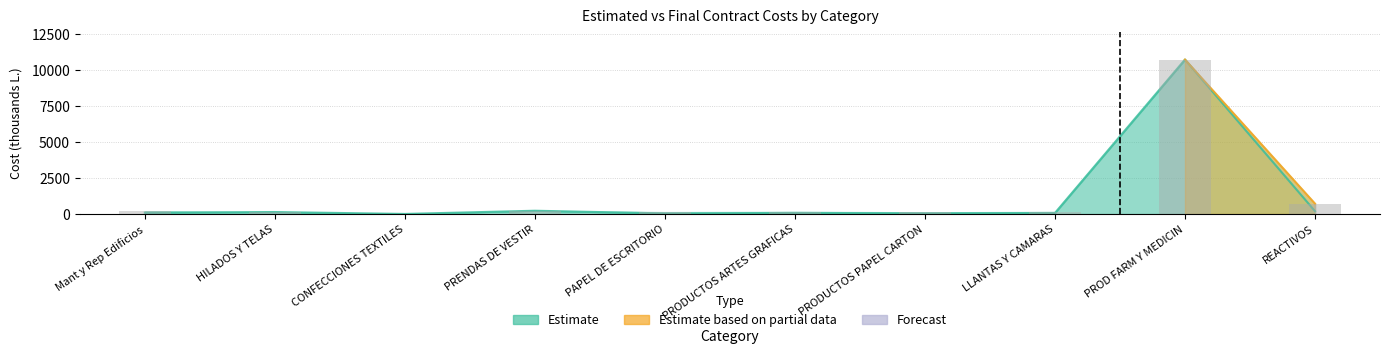

What is the sum of the Costo Final values at LLANTAS Y CAMARAS and PAPEL DE ESCRITORIO?

285.7